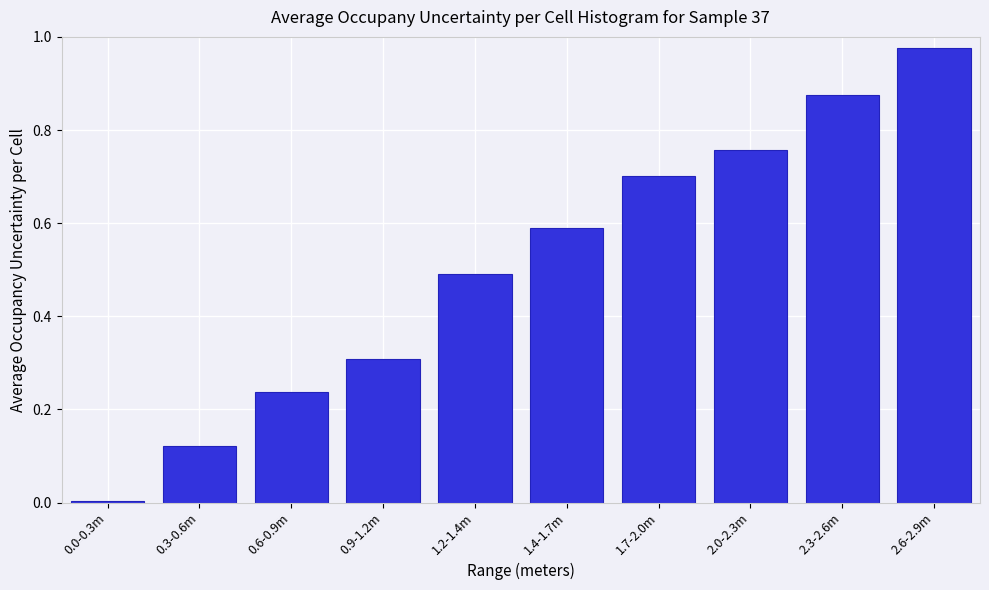

What is the sum of the values at 1.4-1.7m and 2.6-2.9m?

1.6